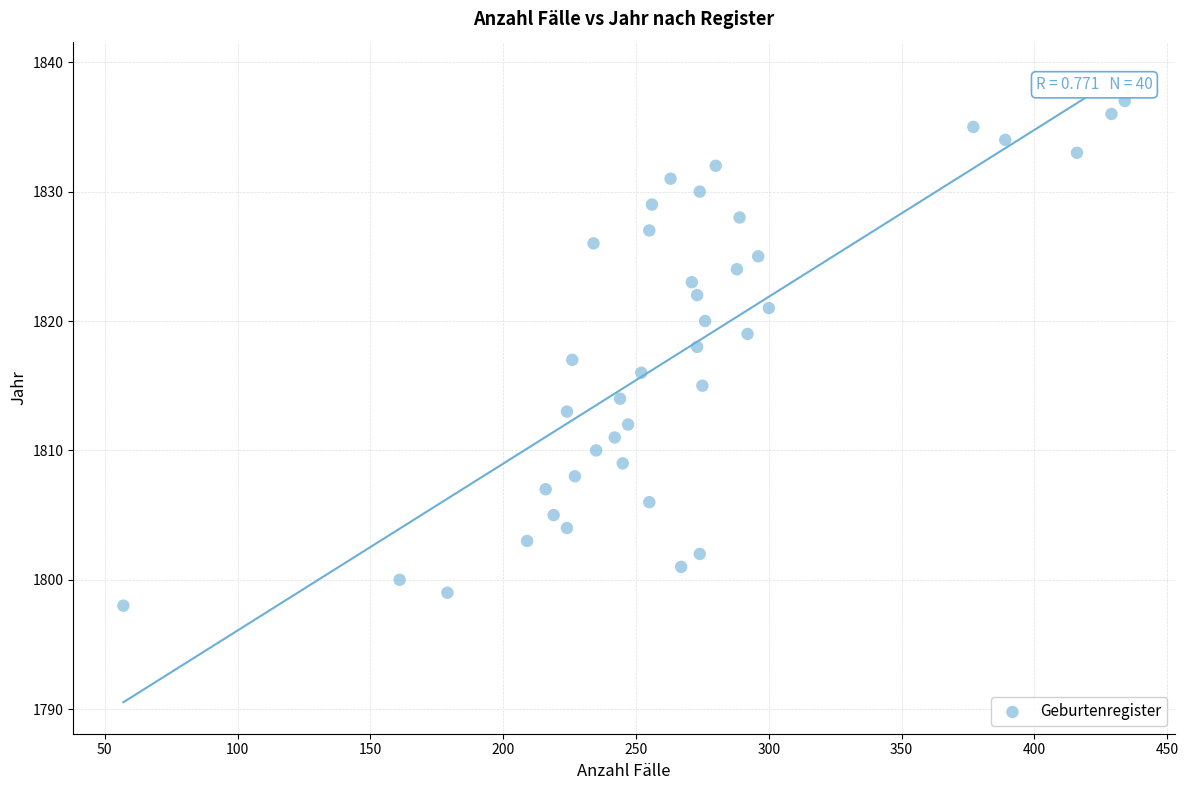

What is the range of X values (max minus min)?

377